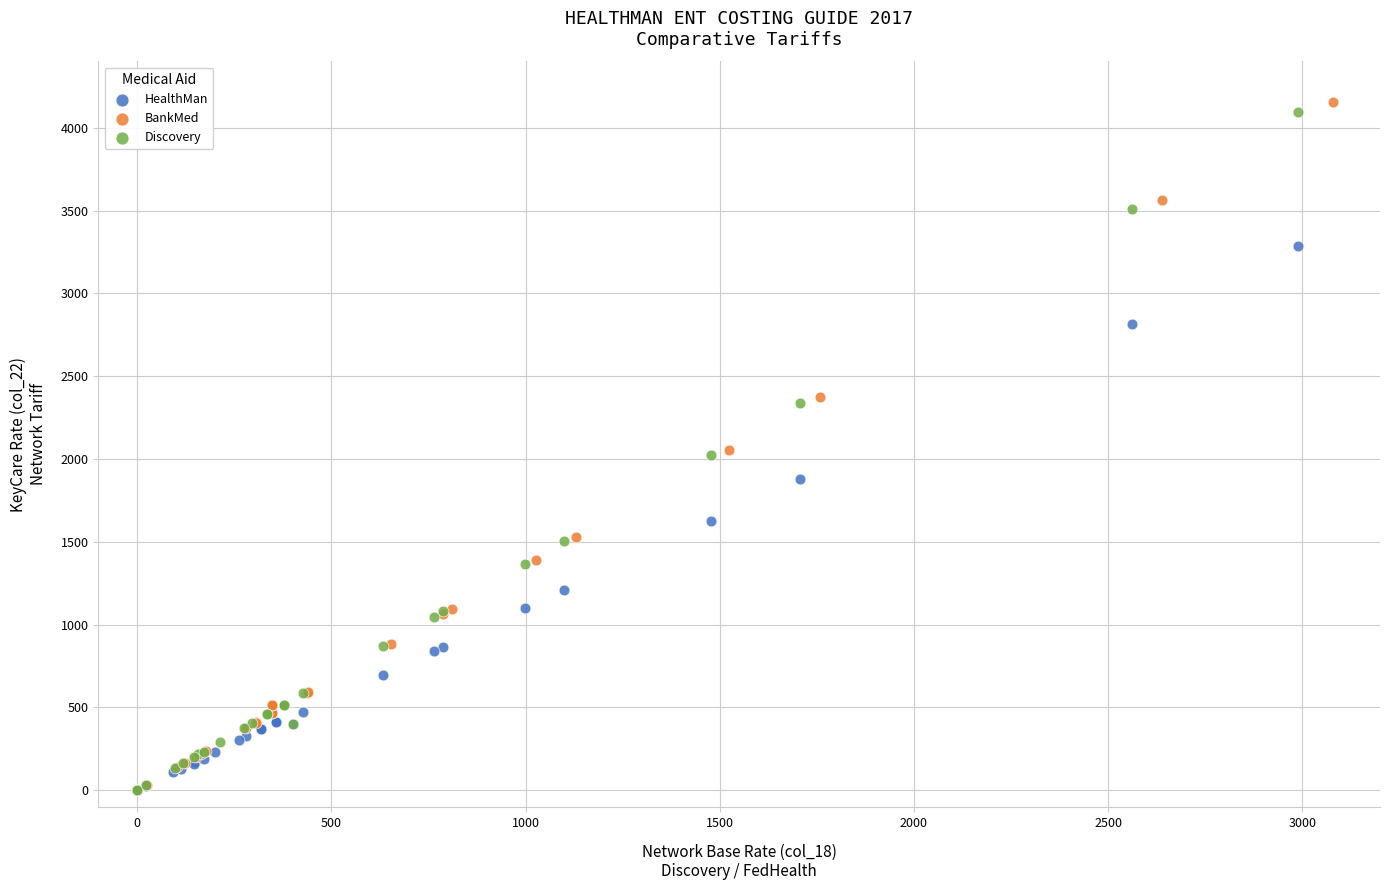

Which series has the largest Y range (max minus min)?

BankMed